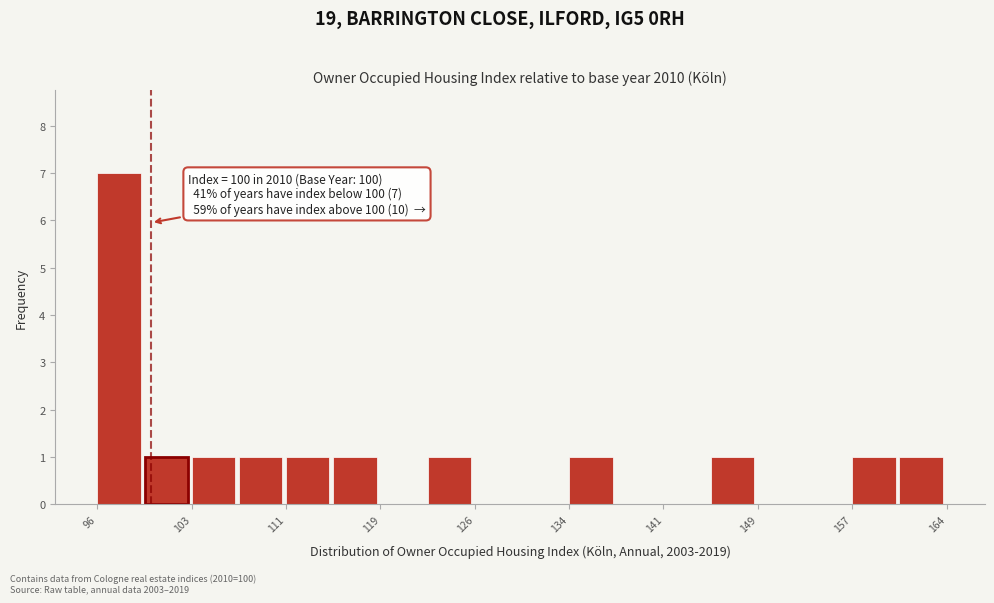

Around what value on the x-axis is the tallest bar? Give the approximate position of its centre, as read against the axis.

97